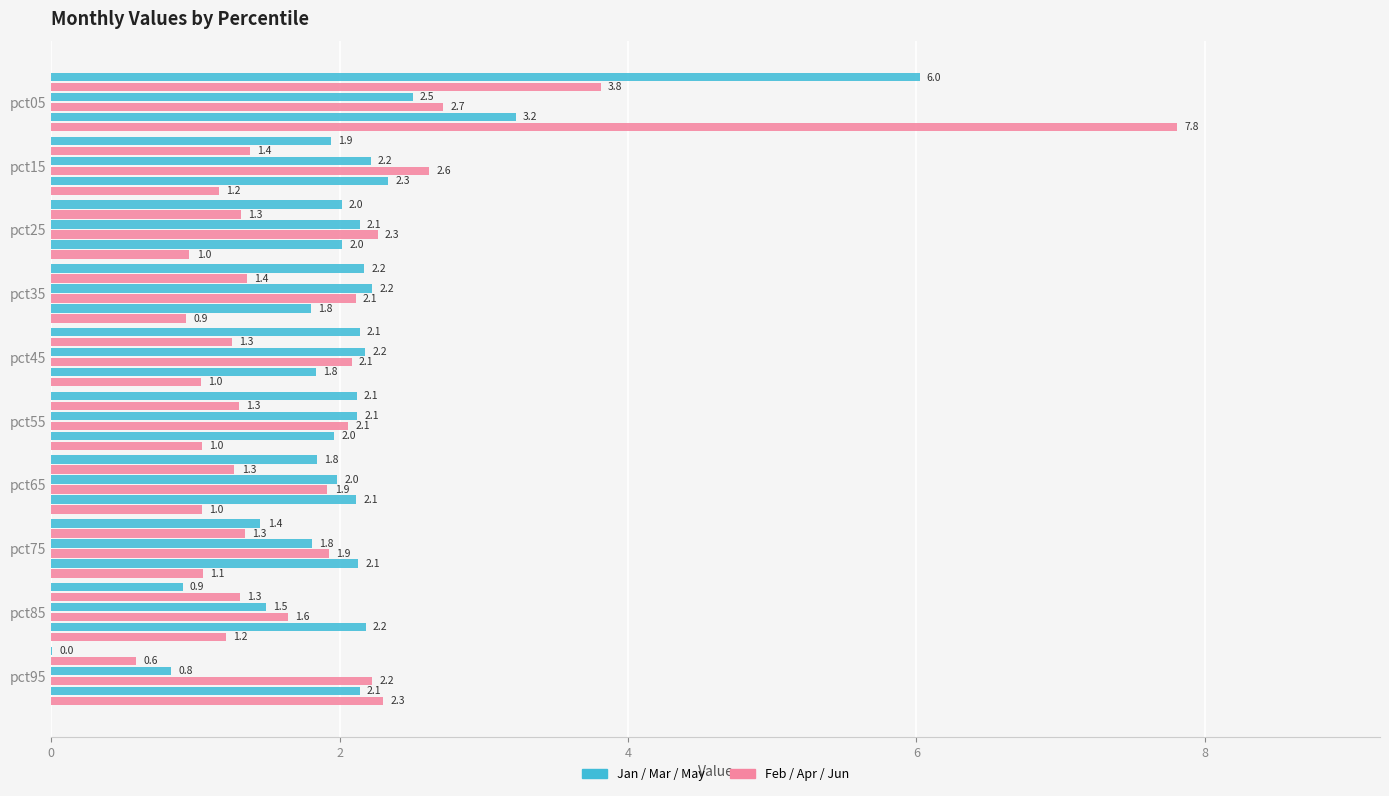

How many distinct data groups are displayed?

6